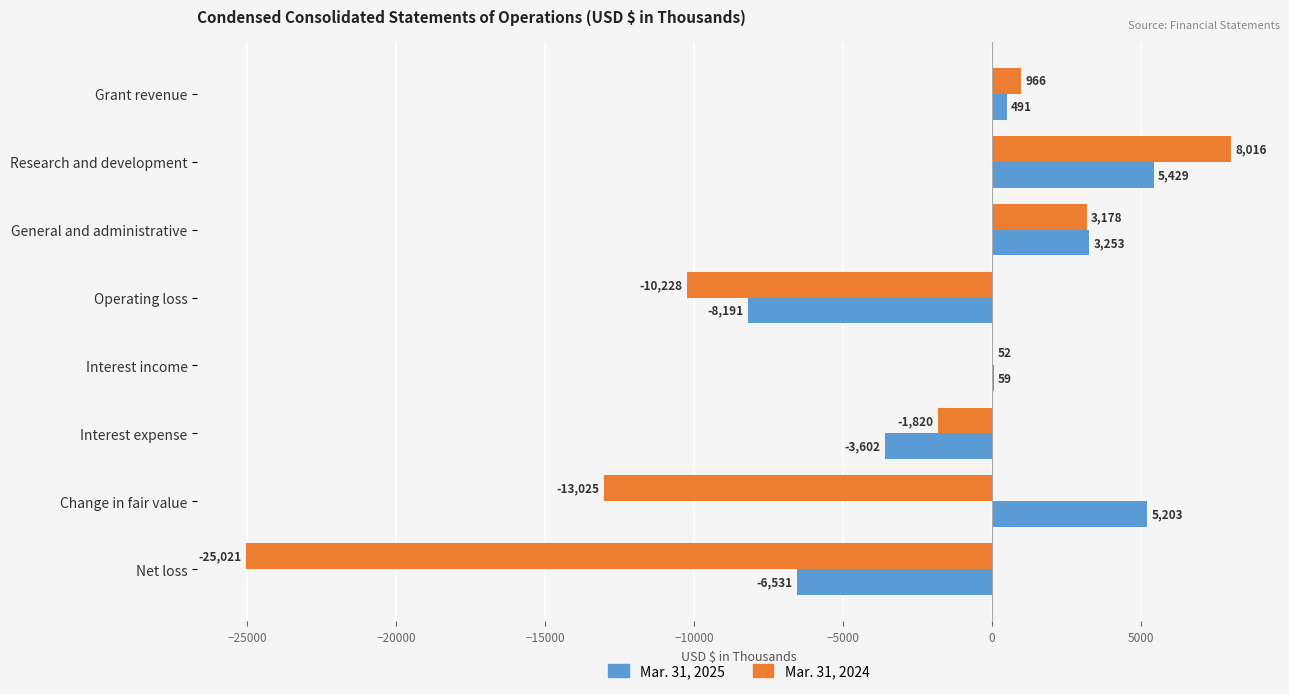

The value of Mar. 31, 2025 at Net loss is -1731. True or false?

False